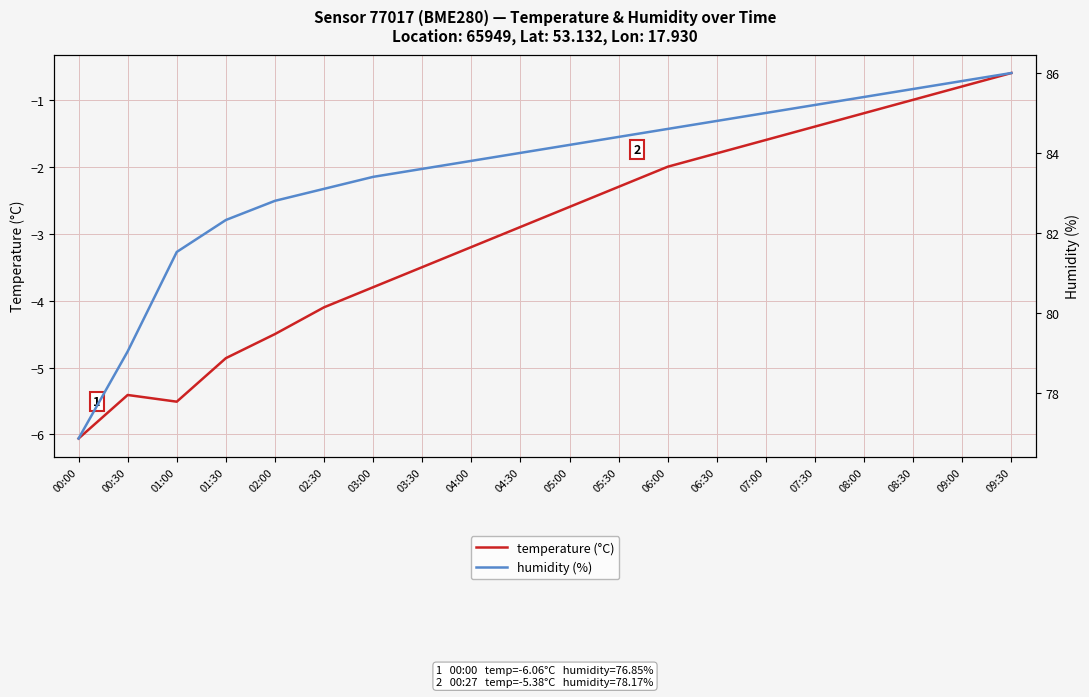

How many interior local peaks does the temperature (°C) series have?

1